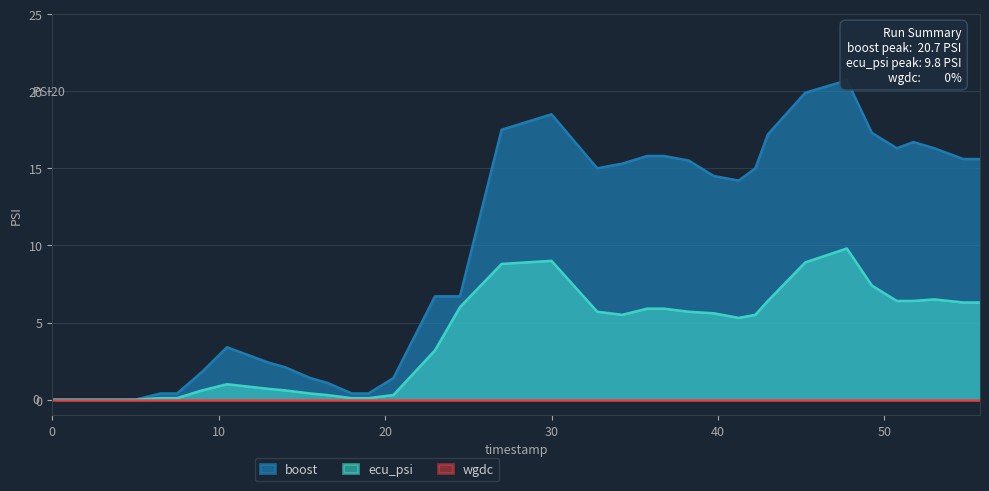

Where is ecu_psi nearest to the value 4?

23.0